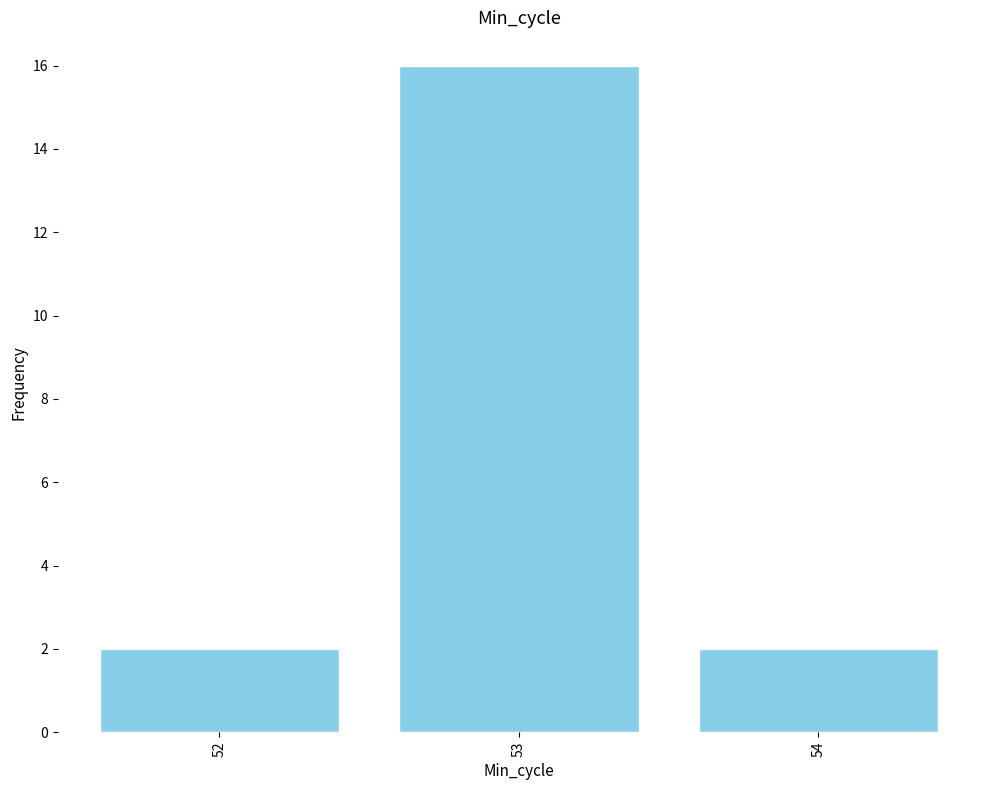

Which label corresponds to the largest value in the chart?

53